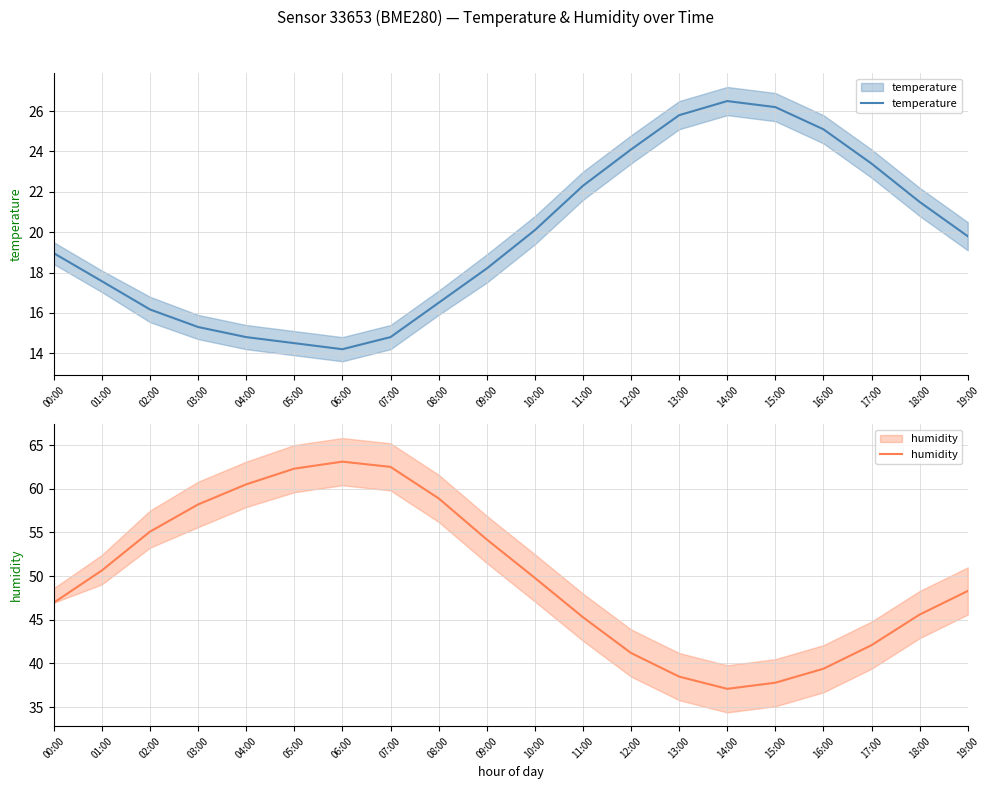

Which series changed the most between 14:00 and 18:00?

humidity